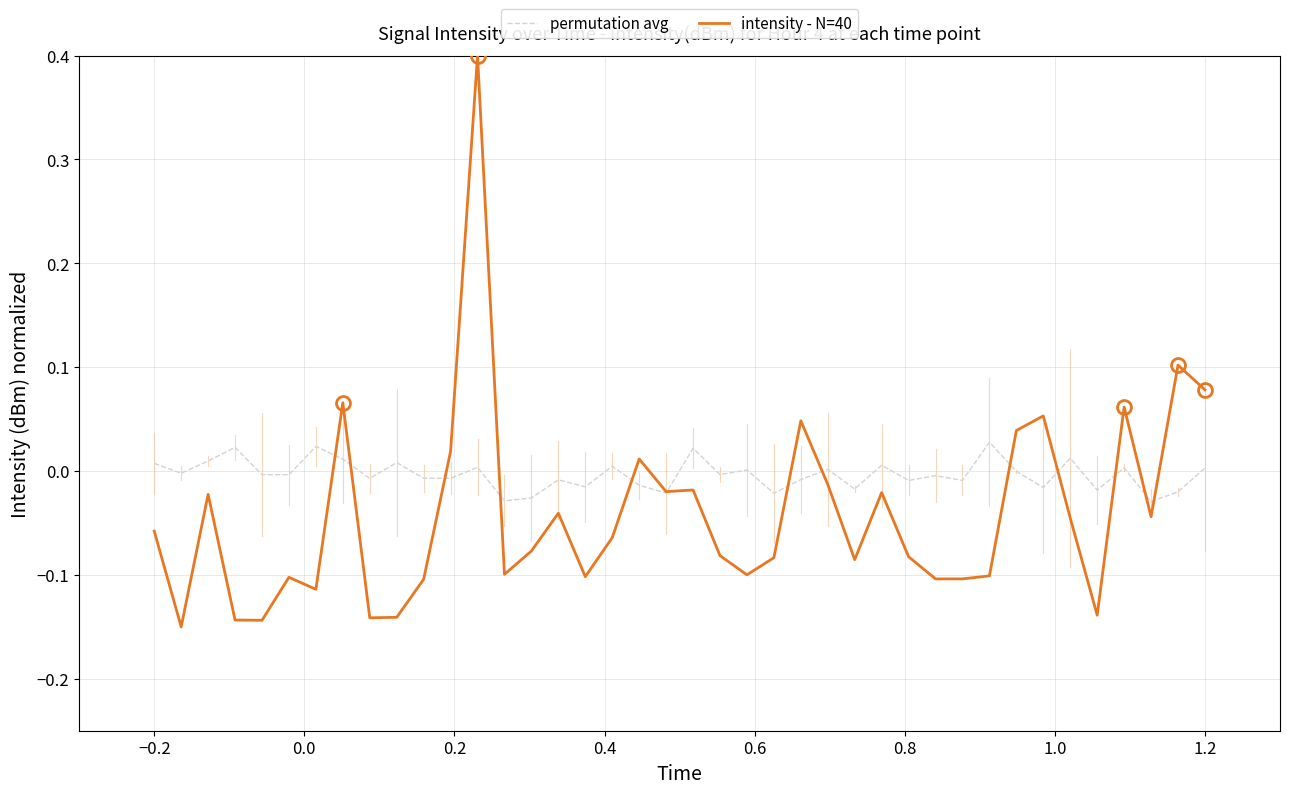

How many lines are shown in the chart?

2